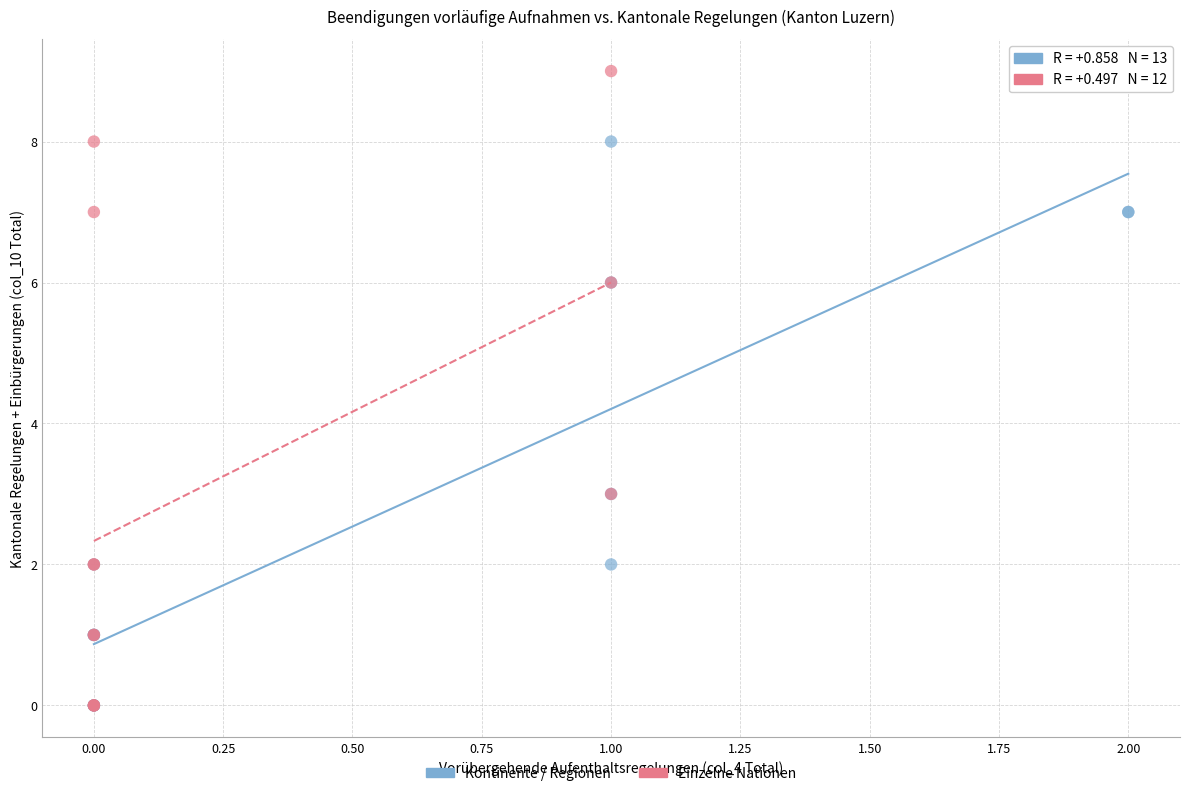

Which series contains the highest Y value?

Einzelne Nationen